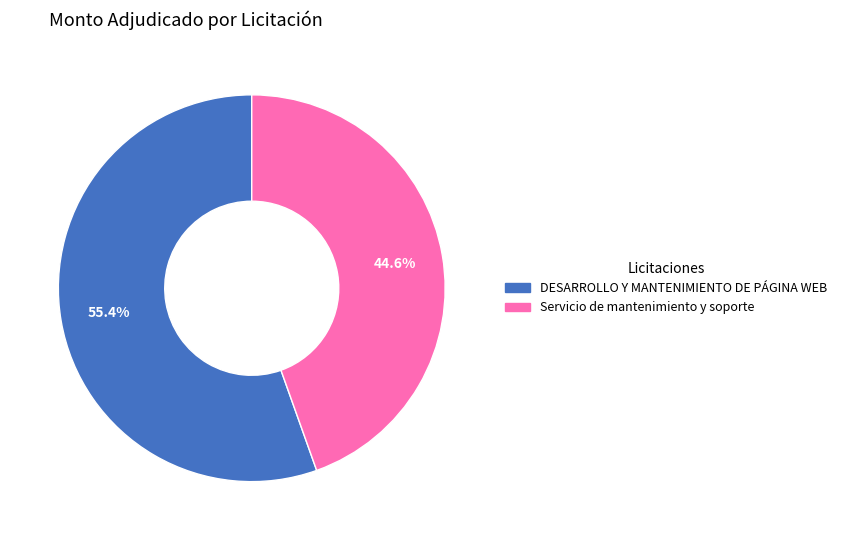

What percentage is NOT represented by Servicio de mantenimiento y soporte?

55.4%